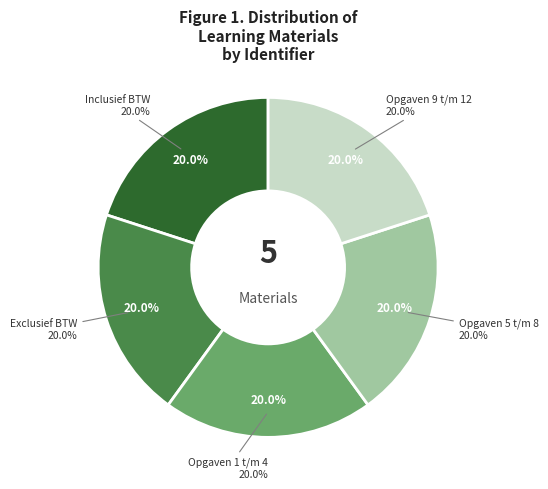

Combined, what portion of the pie is Opgaven 9 t/m 12 and Exclusief BTW?

40.0%